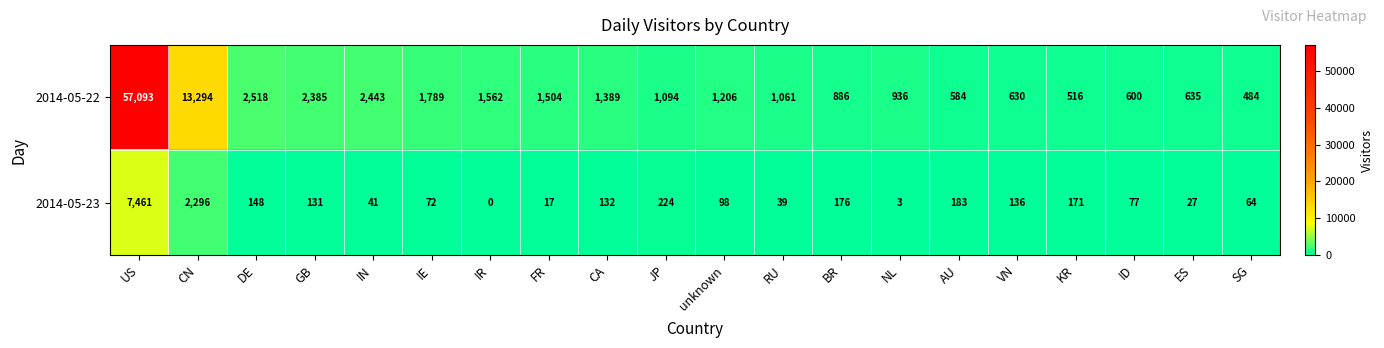

List the series in order of their peak value, lowest first.

2014-05-23, 2014-05-22